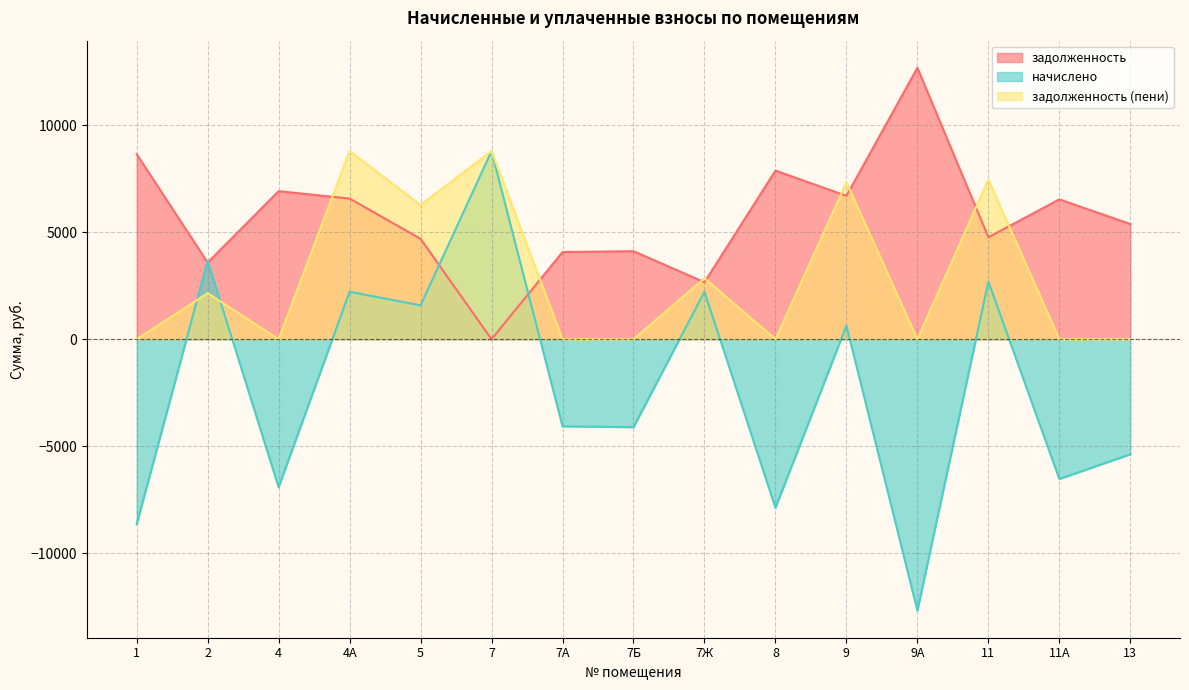

The задолженность (пени) series shows -3822.8 at 8. True or false?

False